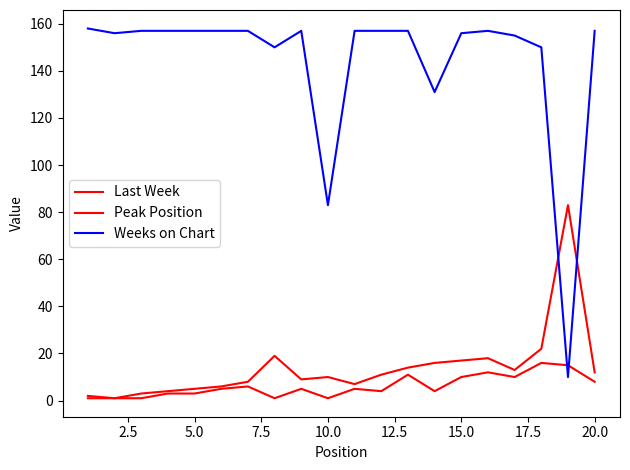

Does the chart have visible grid lines?

No